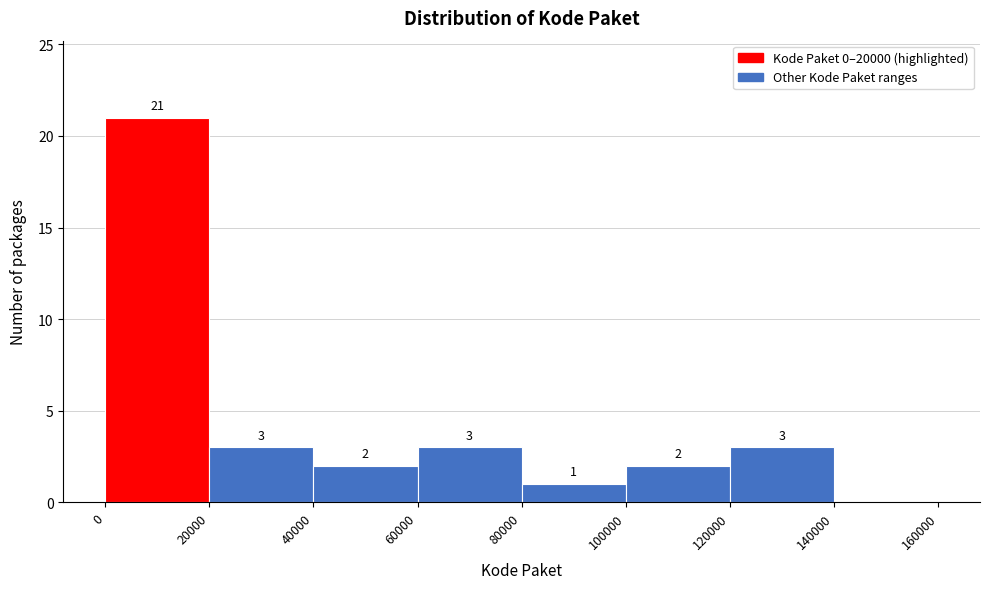

Over which range of the x-axis is the bar tallest?

0 to 20000